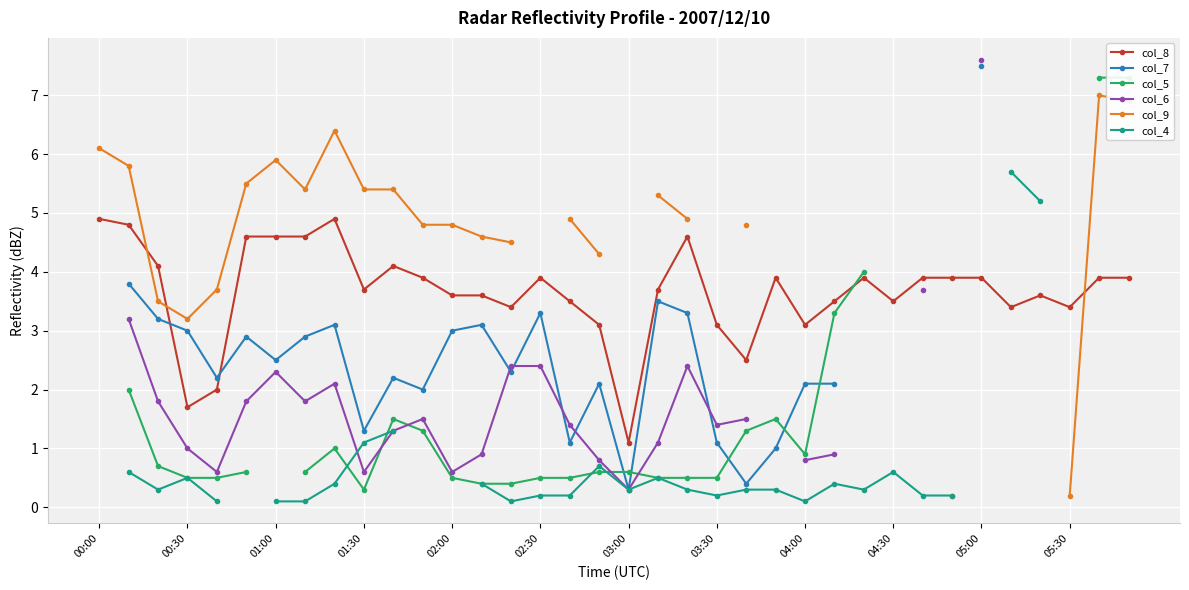

At which category does col_8 reach its first local valley?

00:30